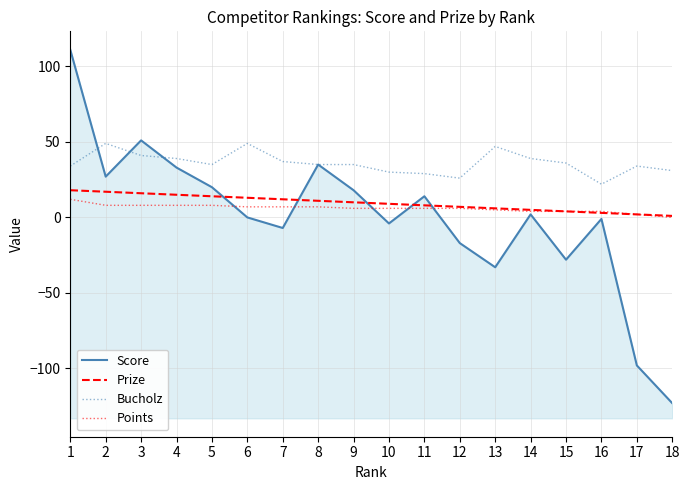

The Bucholz series shows 53 at 10. True or false?

False